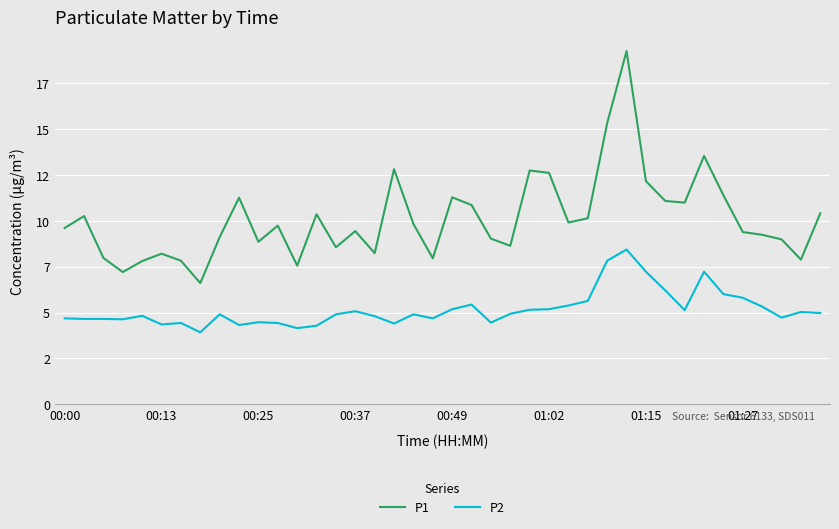

True or false: P2 and P1 cross at least once.

False